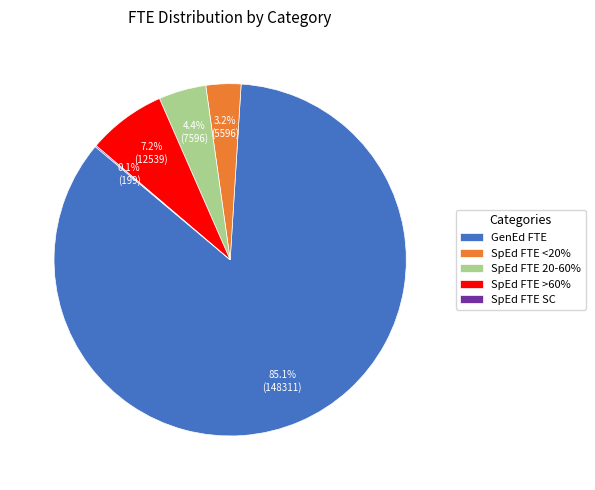

Does GenEd FTE account for over 50% of the chart?

Yes